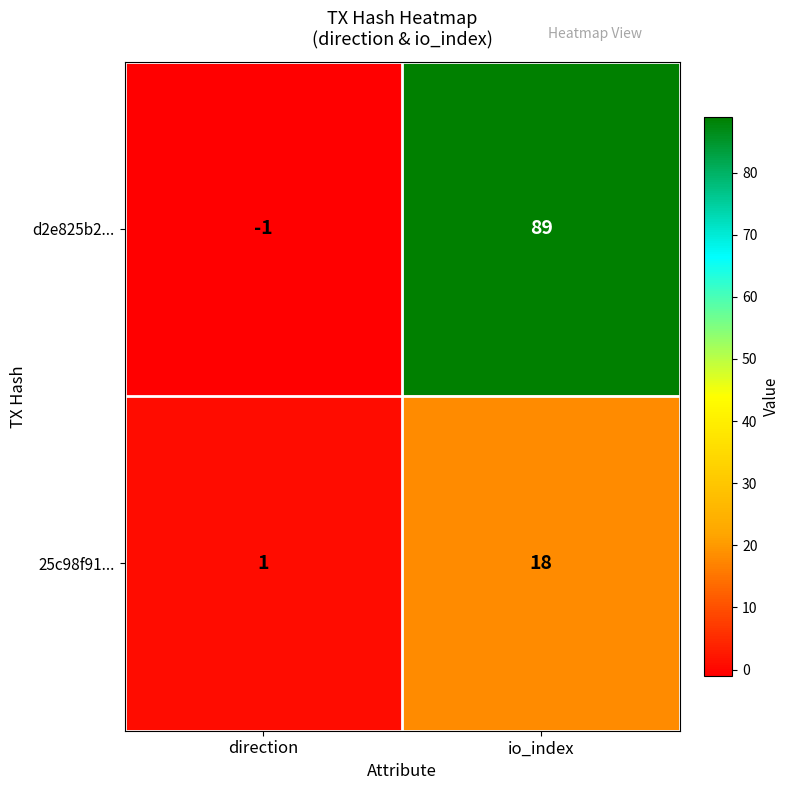

Reading right to left, extract all data points from this chart.

d2e825b2...: 89	-1
25c98f91...: 18	1